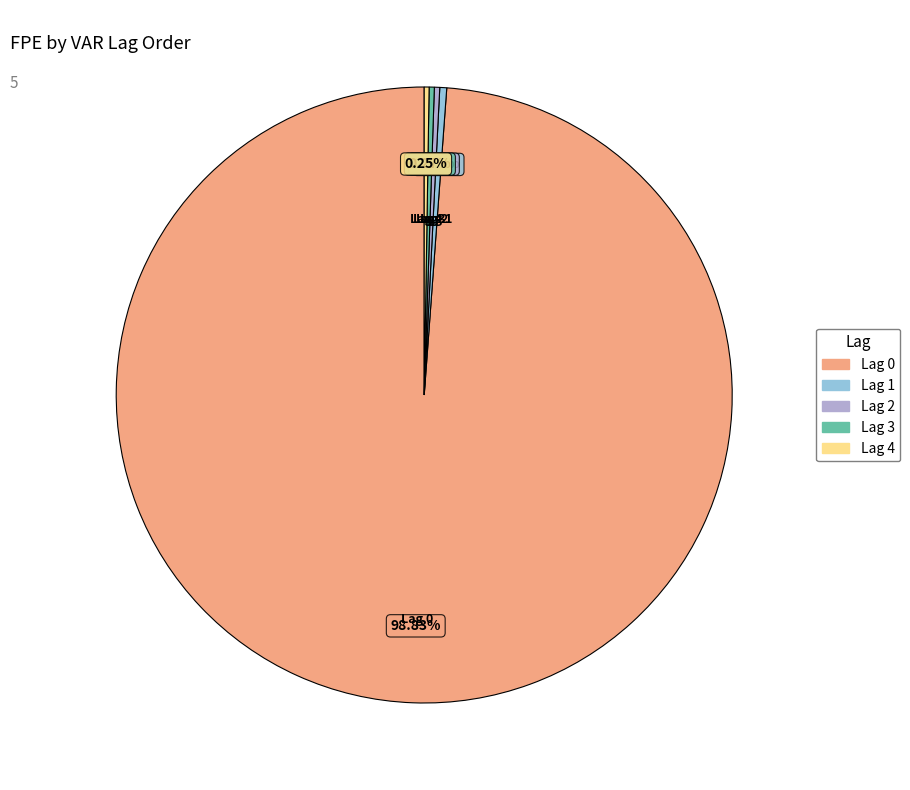

What percentage is the Lag 2 slice, to the nearest percent?

0%